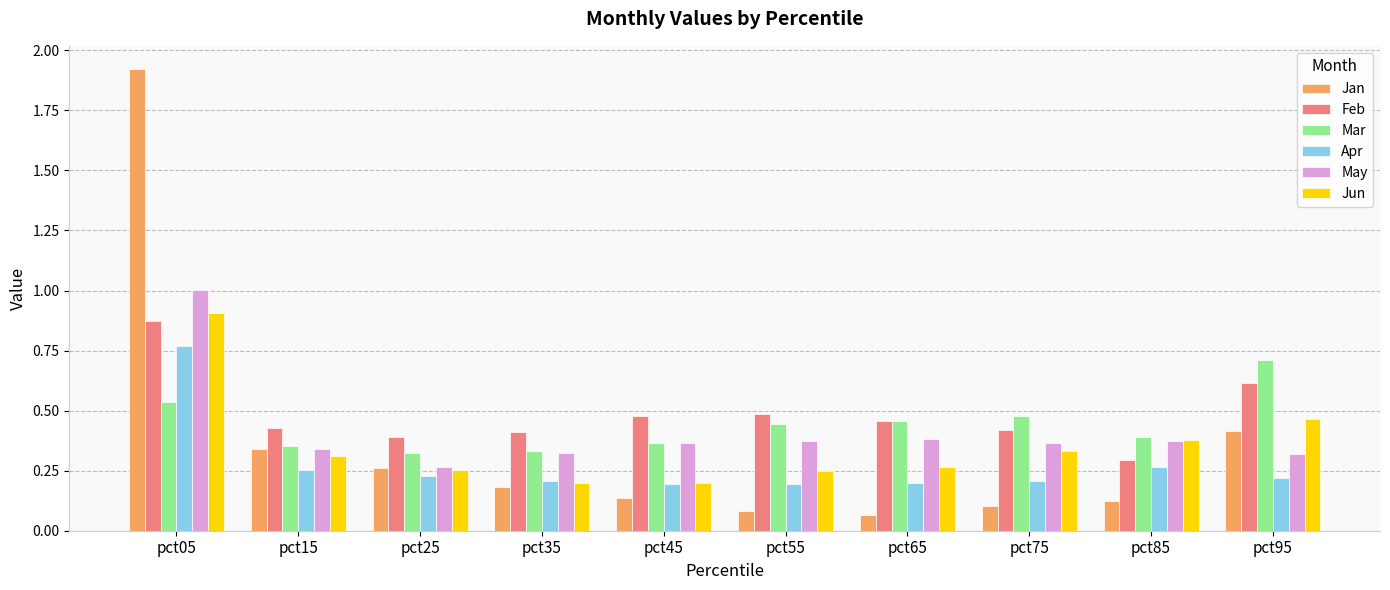

What is the difference between the maximum and minimum values in the Apr series?

0.6